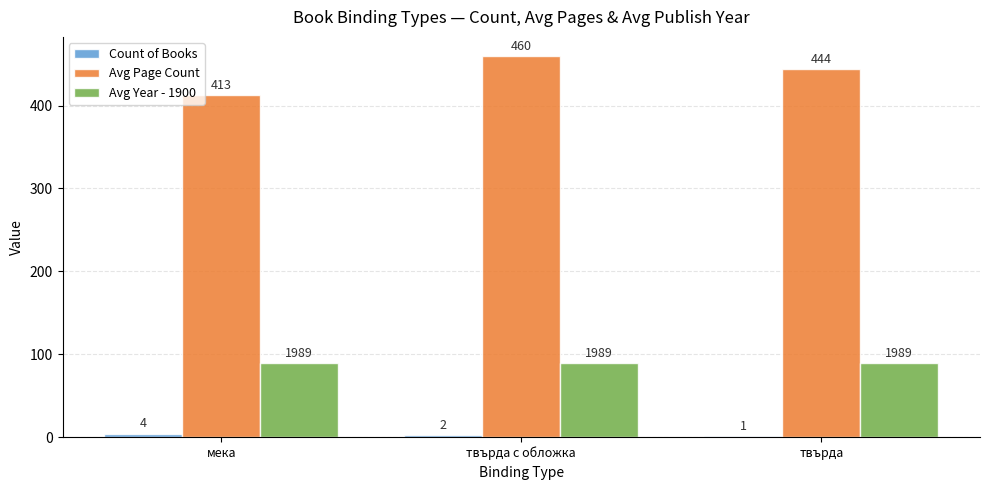

How many groups of bars are there?

3